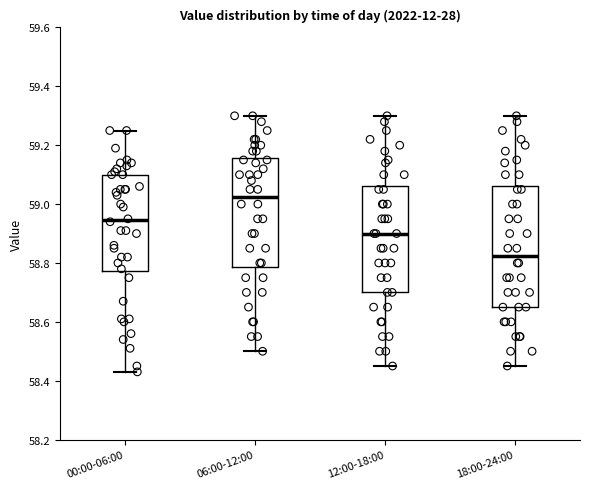

Where is the lower edge of the box for 12:00-18:00 on the y-axis? The values are not printed on the chart, so give them approximately, as read against the axis.

58.70